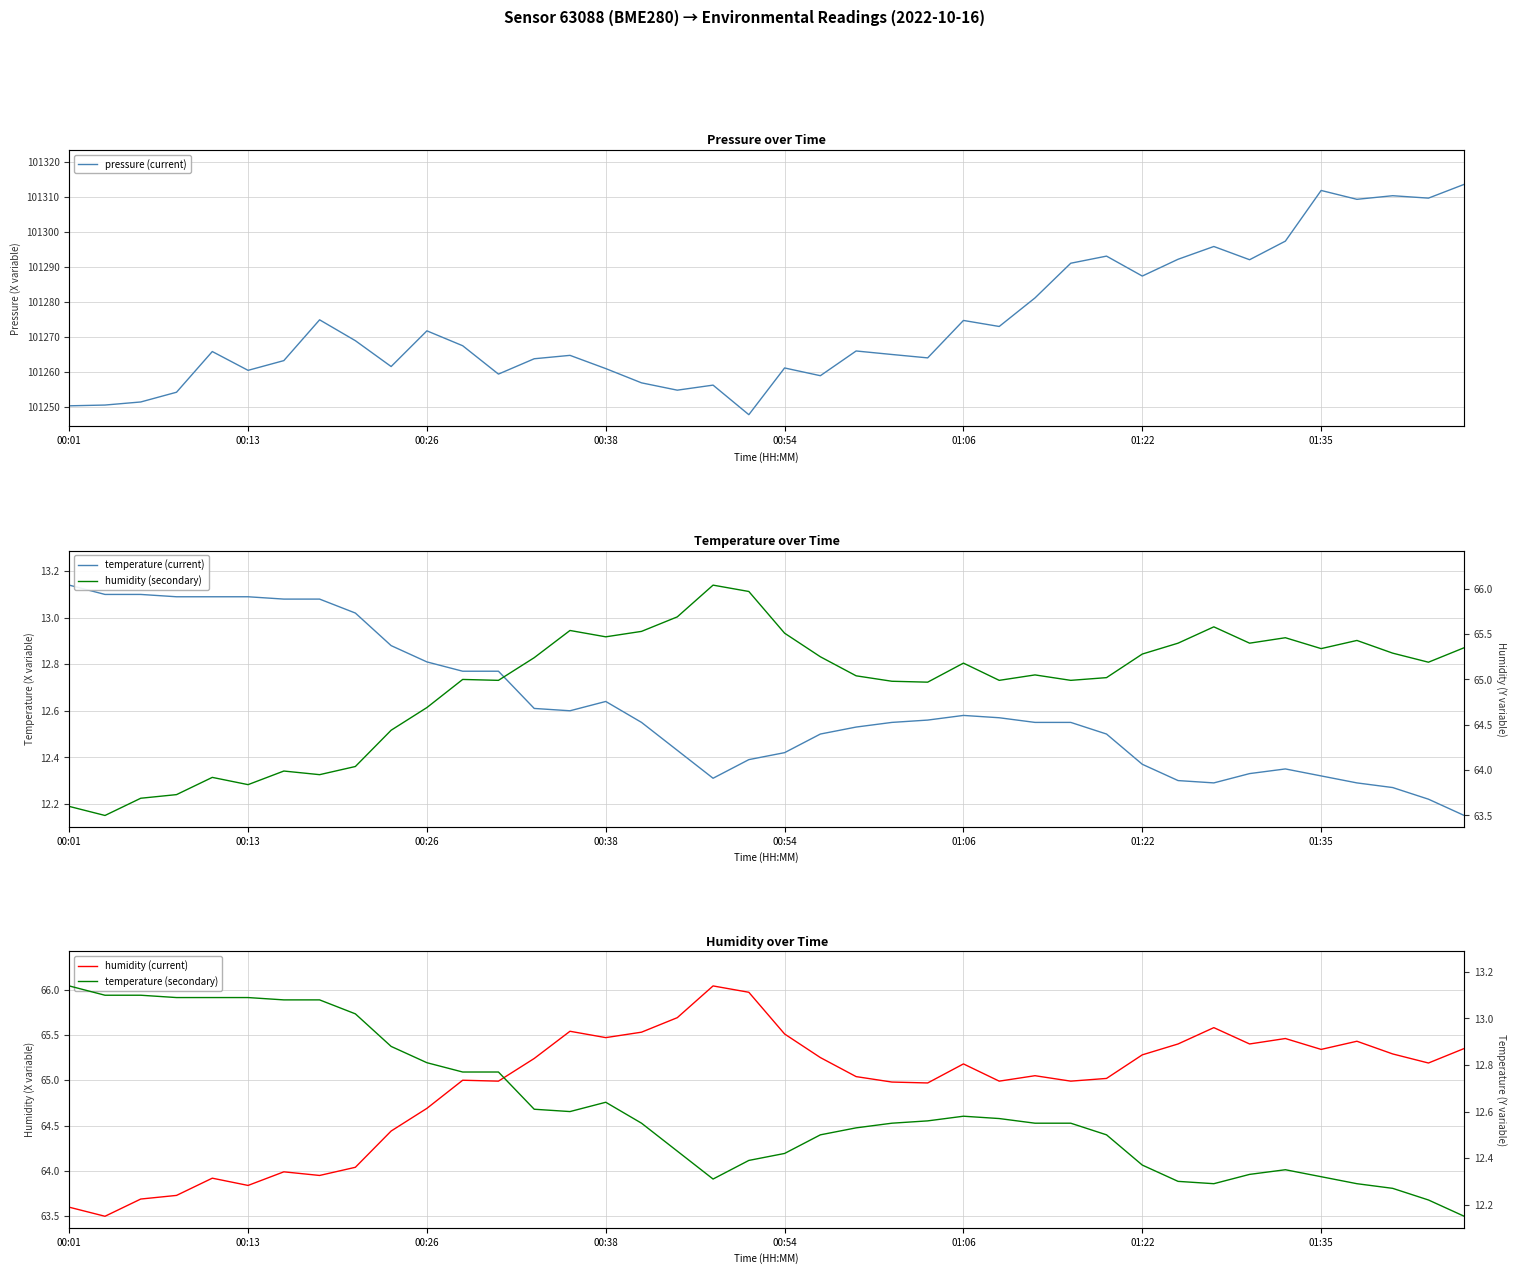

At 27, list the series in order from largest to smallest.

pressure (current), humidity (secondary), humidity (current), temperature (current), temperature (secondary)